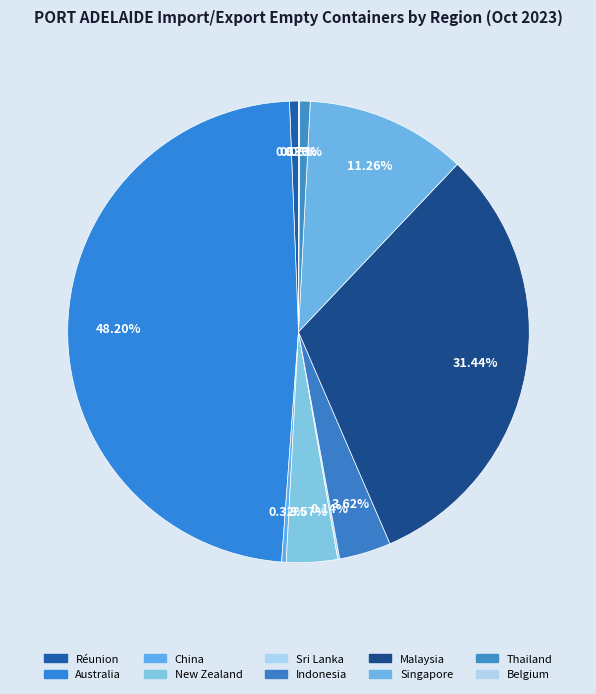

Which has a higher value, Malaysia or Réunion?

Malaysia